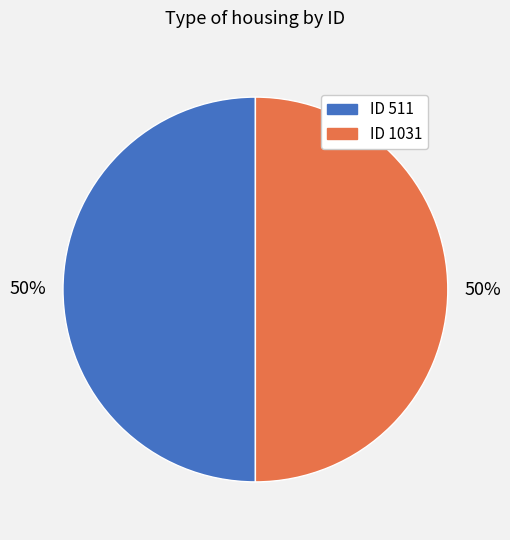

How many slices are in this pie chart?

2